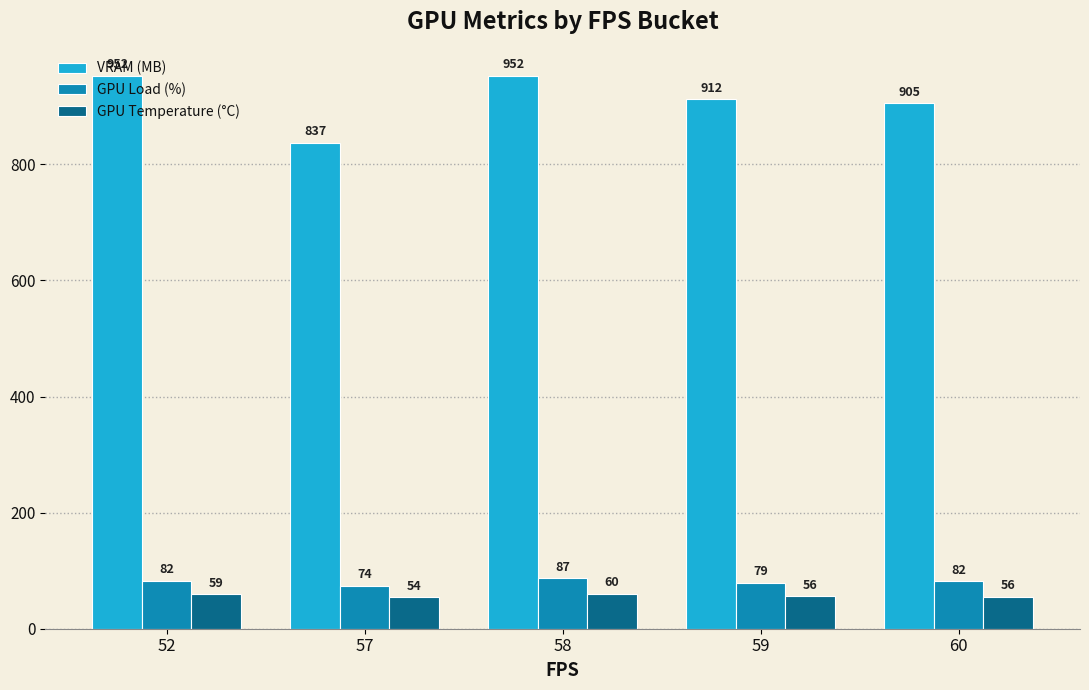

How many values in the VRAM (MB) series exceed 911?

3